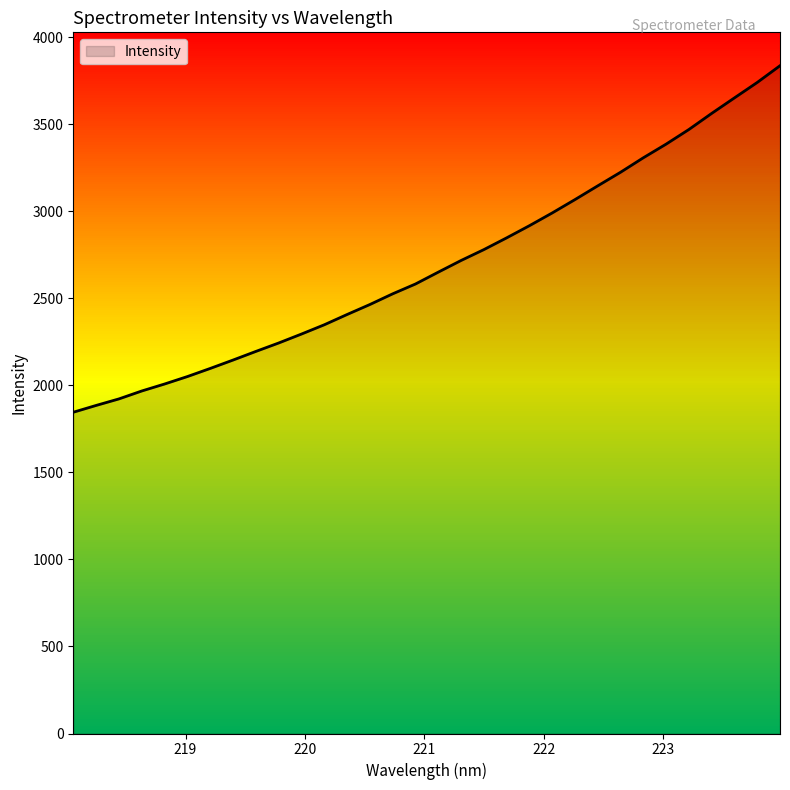

What is the greatest value displayed?

3836.1